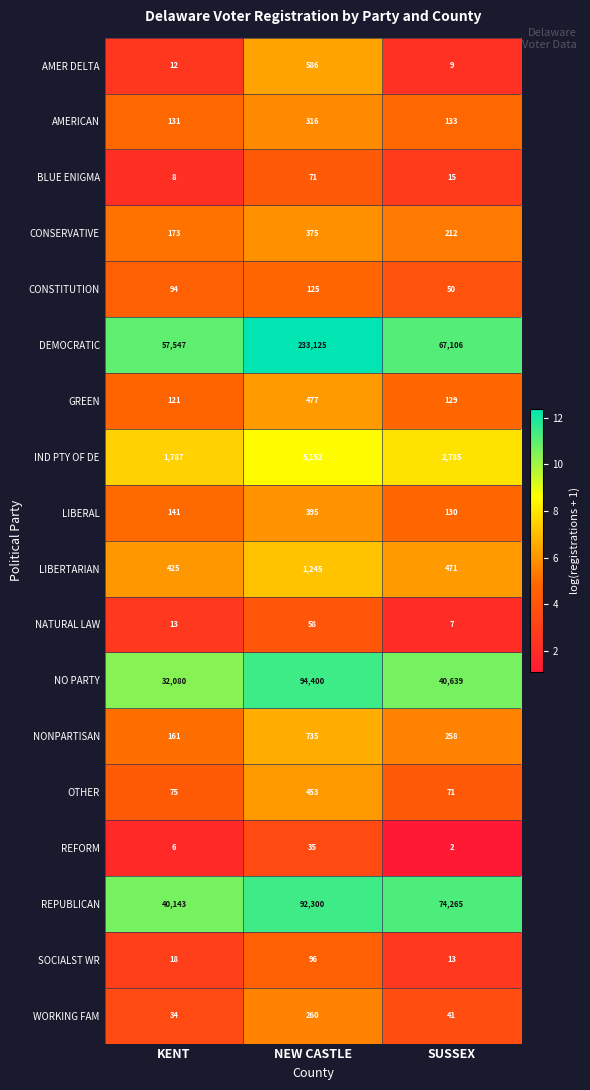

Which category has the lowest value in the NONPARTISAN series?

KENT